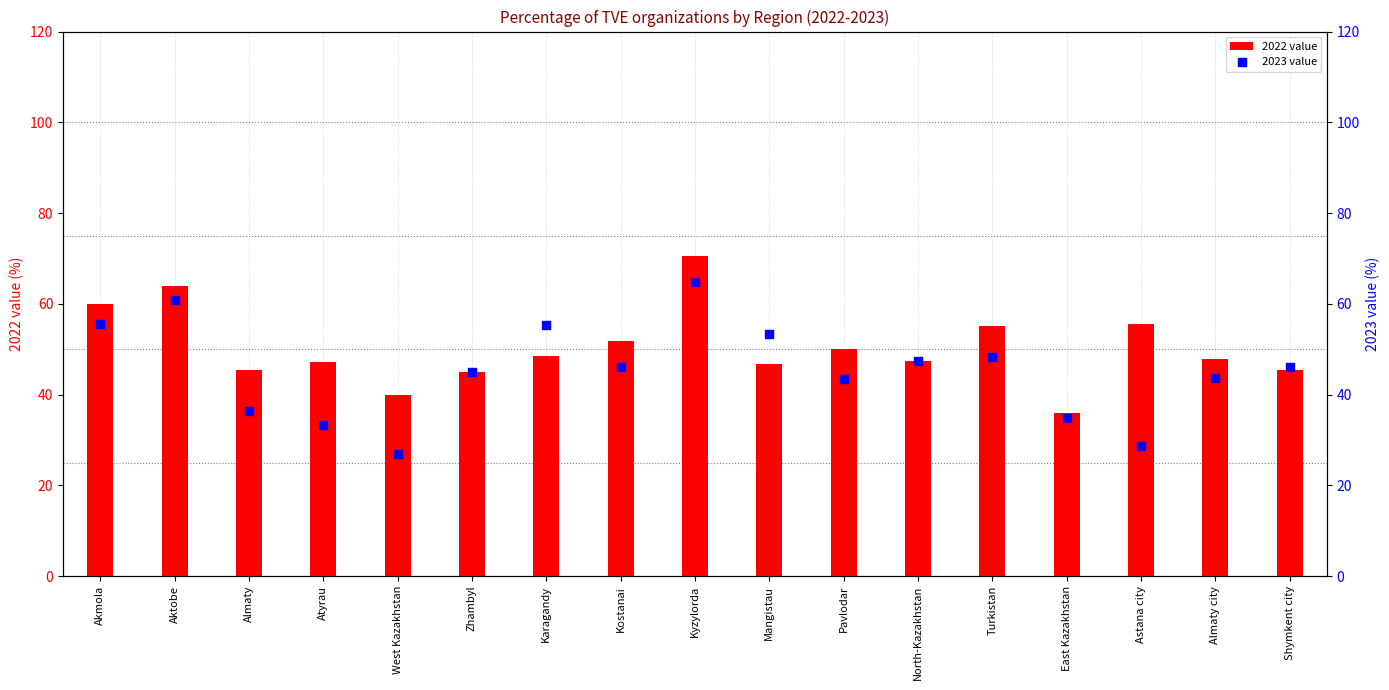

Which series reaches the minimum Y coordinate?

2023 value